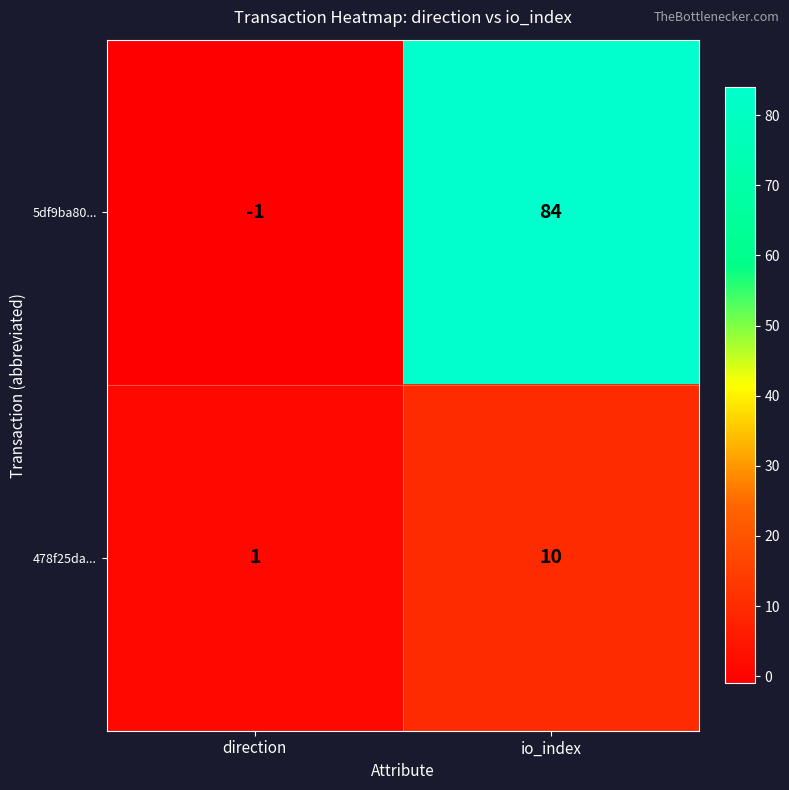

Which series has the largest range (max minus min)?

5df9ba80...